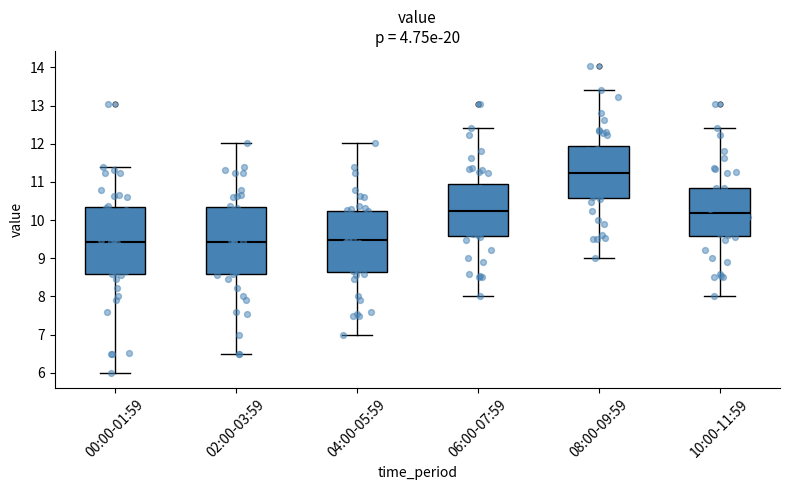

Which box's median line is the highest?

08:00-09:59